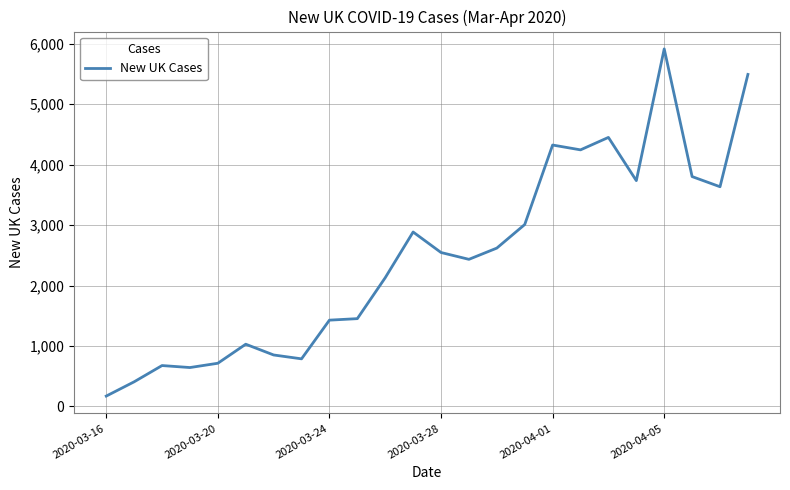

What is the difference between the maximum and minimum values?

5743